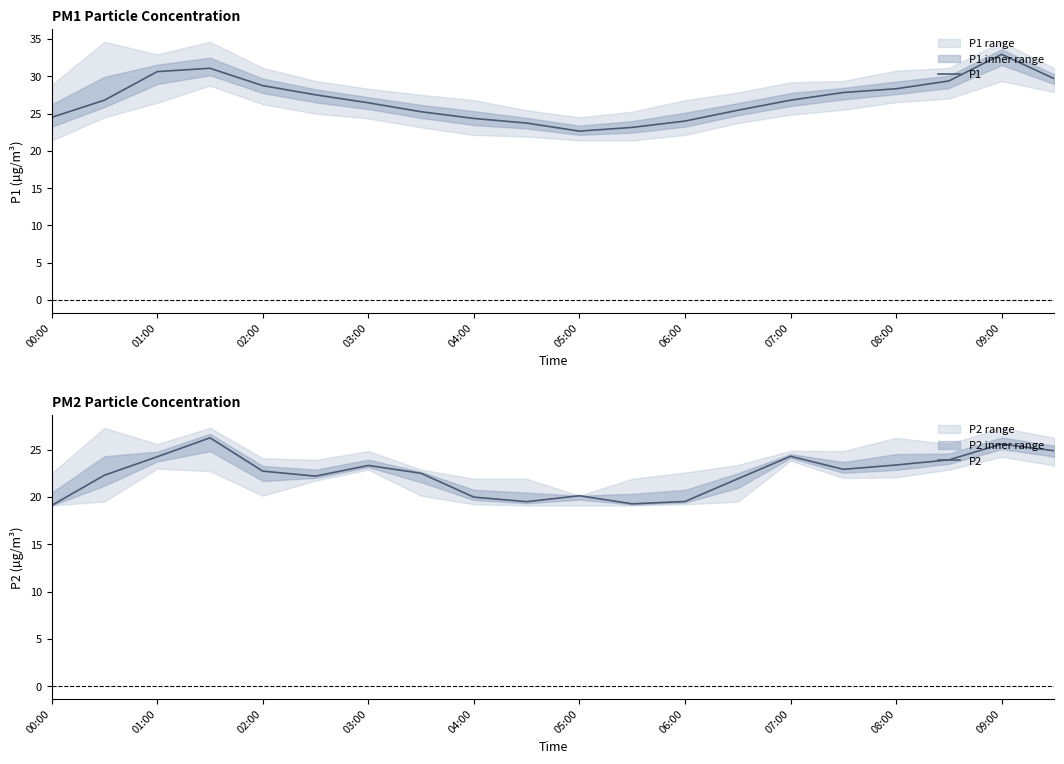

True or false: P1 and P2 cross at least once.

False